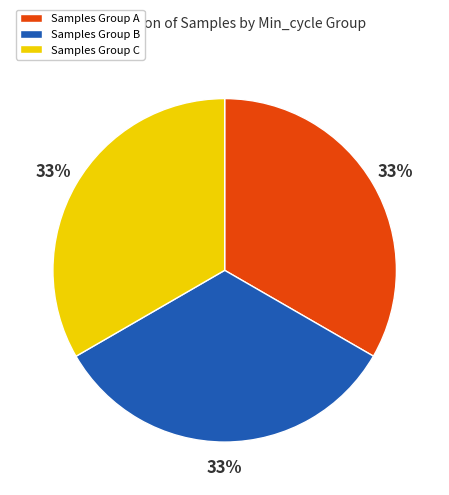

Does any single category account for the majority?

No